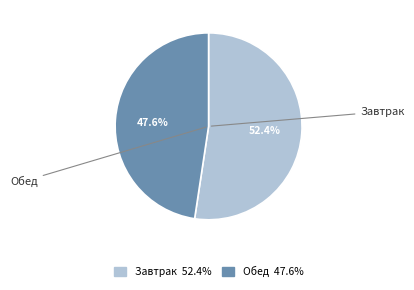

What percentage do Завтрак and Обед together represent?

100.0%